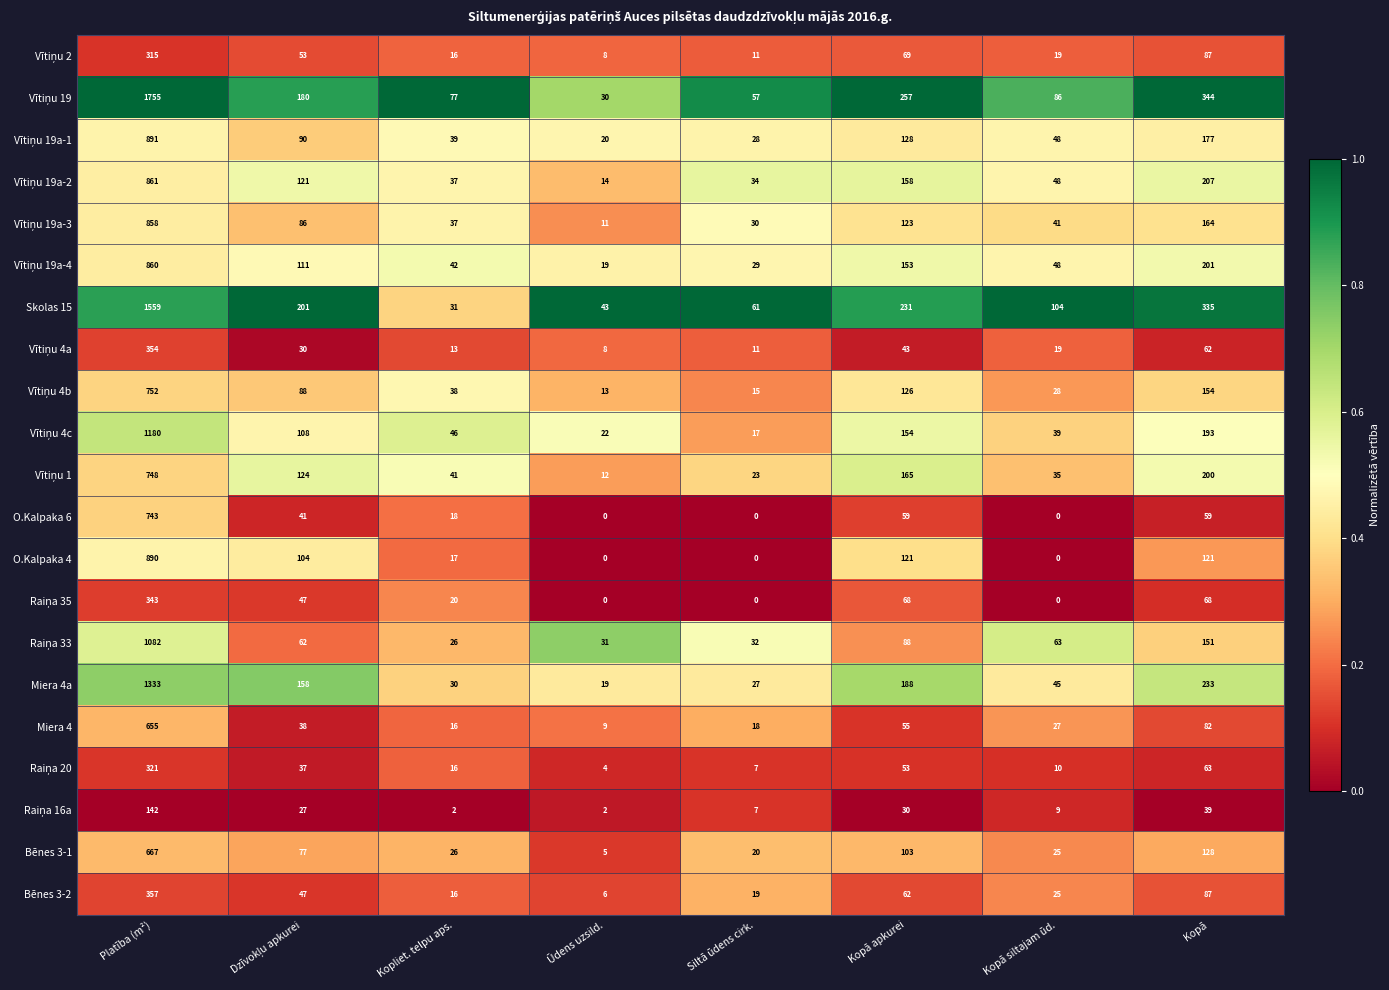

What is the highest value of the Miera 4 series?

655